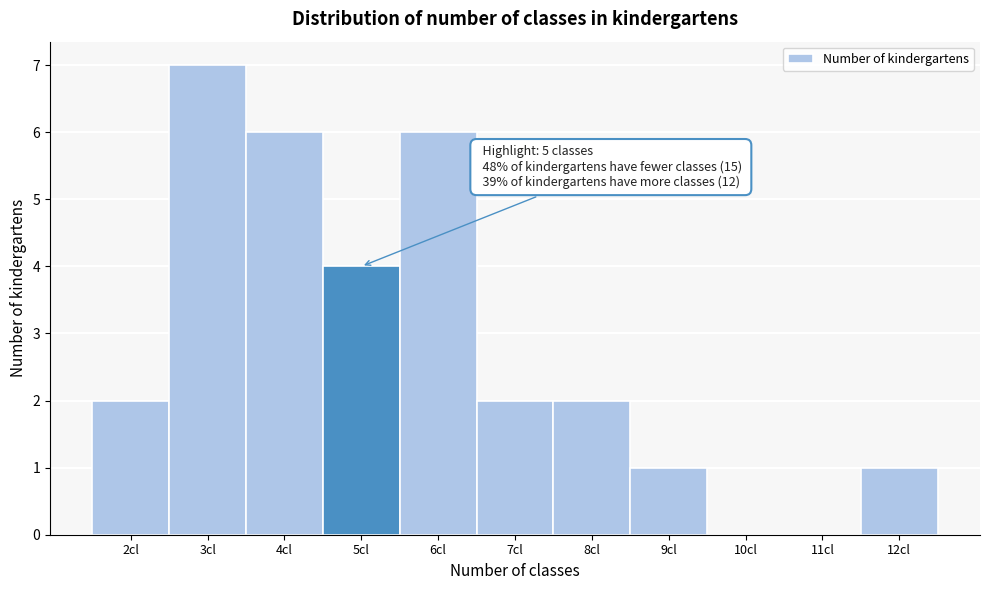

Reading left to right, list all the values displayed in this chart.

2cl=2	3cl=7	4cl=6	5cl=4	6cl=6	7cl=2	8cl=2	9cl=1	10cl=0	11cl=0	12cl=1